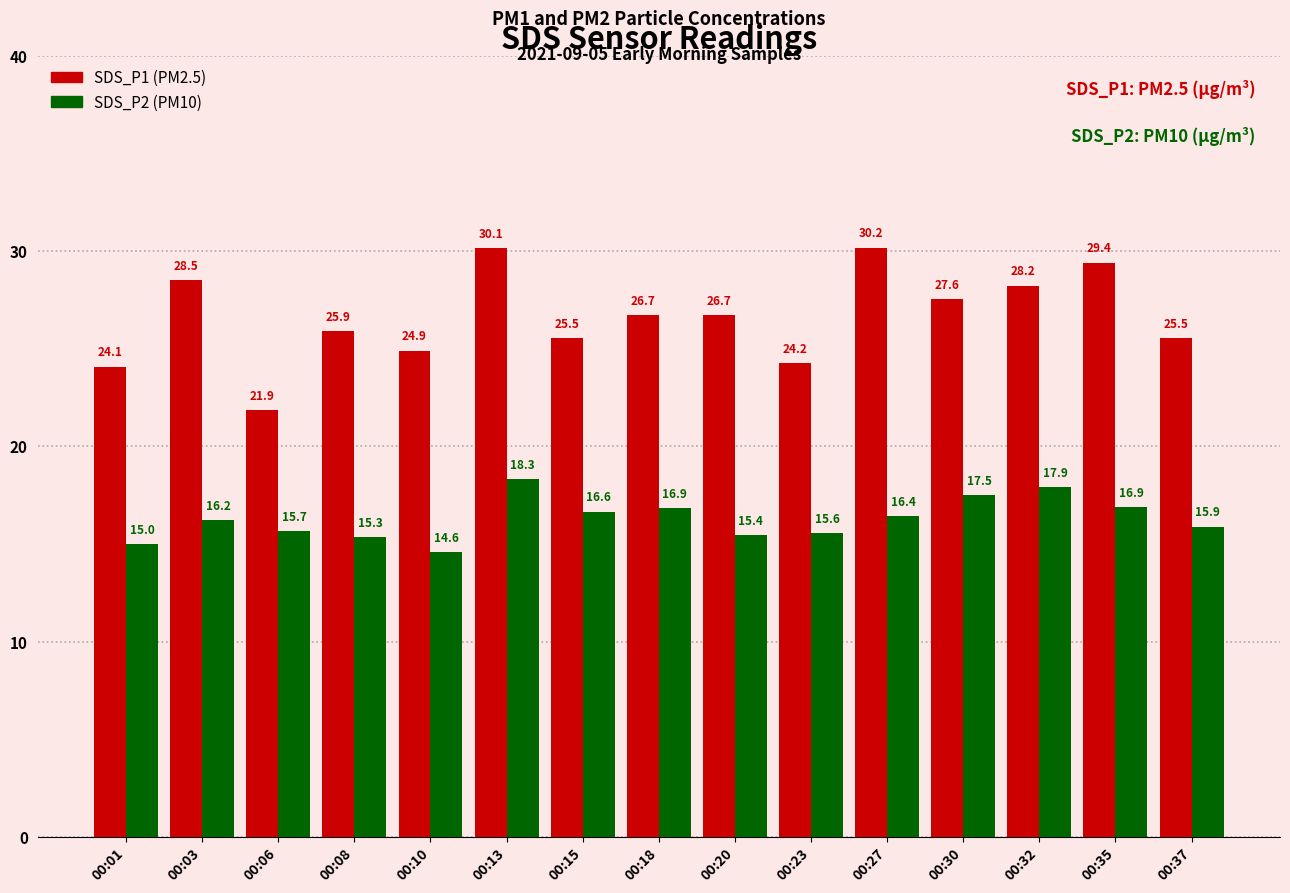

Count the number of categories in the chart.

15